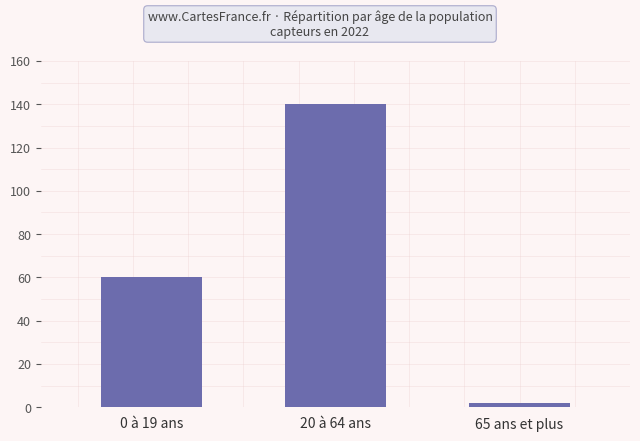

At which category does the chart reach its peak across all series?

20 à 64 ans